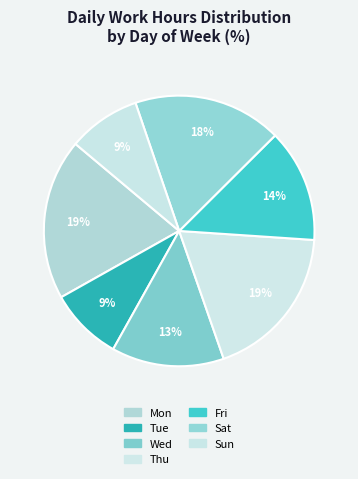

What percentage is the Sun slice, to the nearest percent?

9%